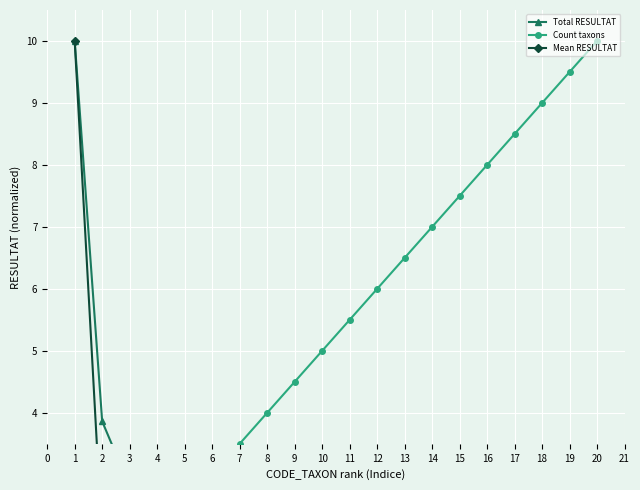

At which label does Mean RESULTAT reach its minimum?

19